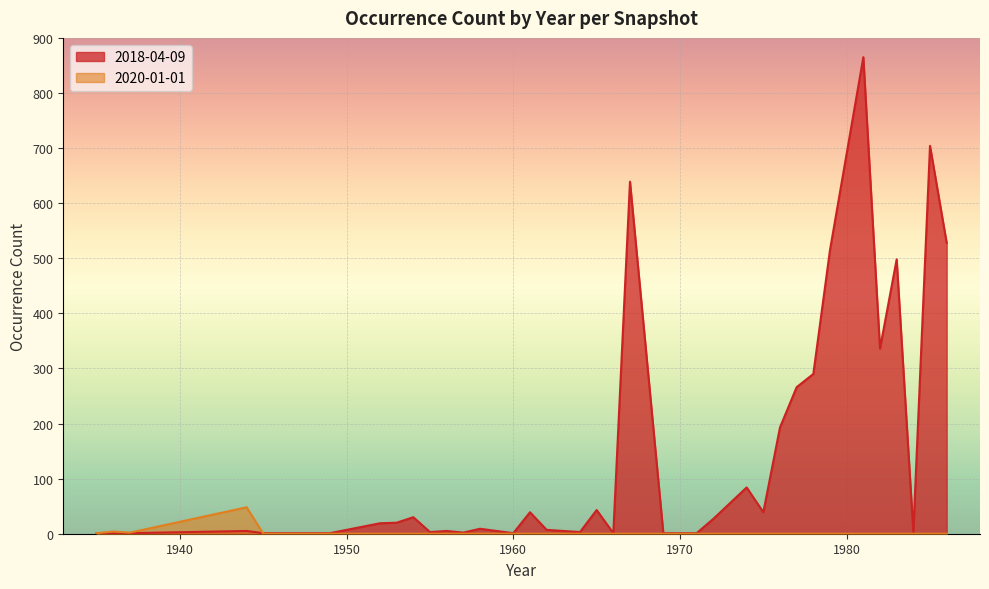

At which label does 2018-04-09 first exceed 19?

1953